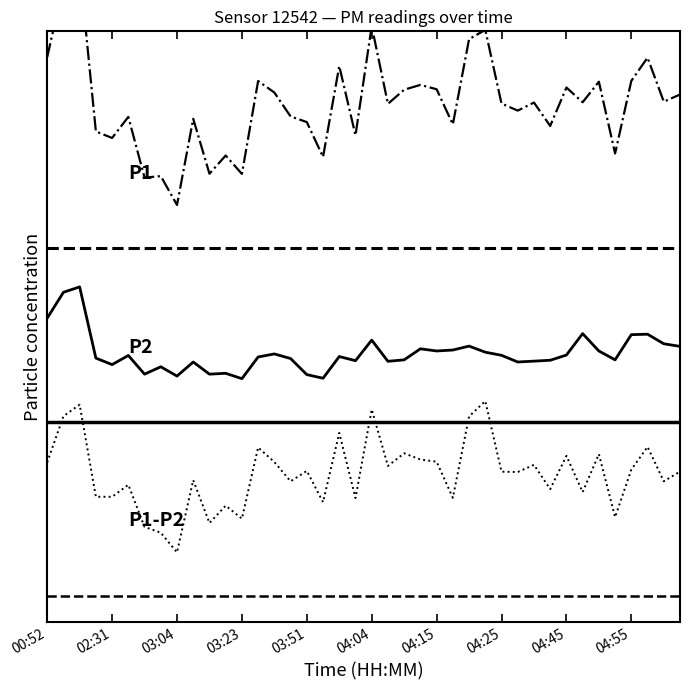

List the series in order of their overall mean, highest first.

P1, P2, P1-P2